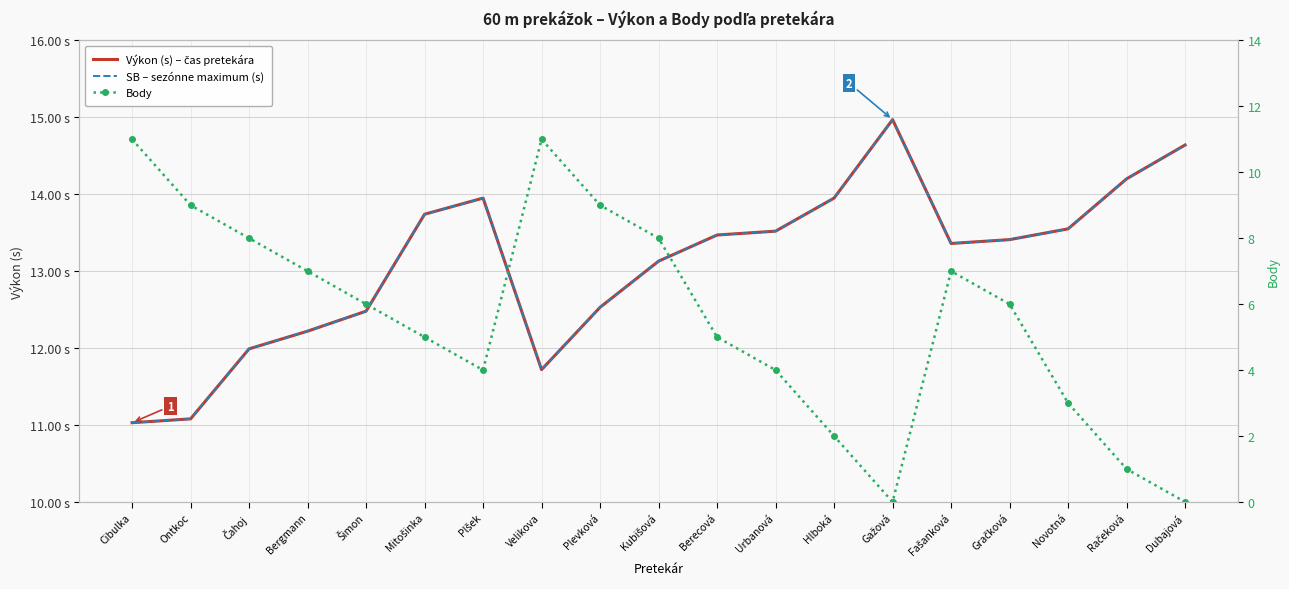

Between Bergmann and Fašanková, which series saw the biggest shift?

Výkon (s) – čas pretekára